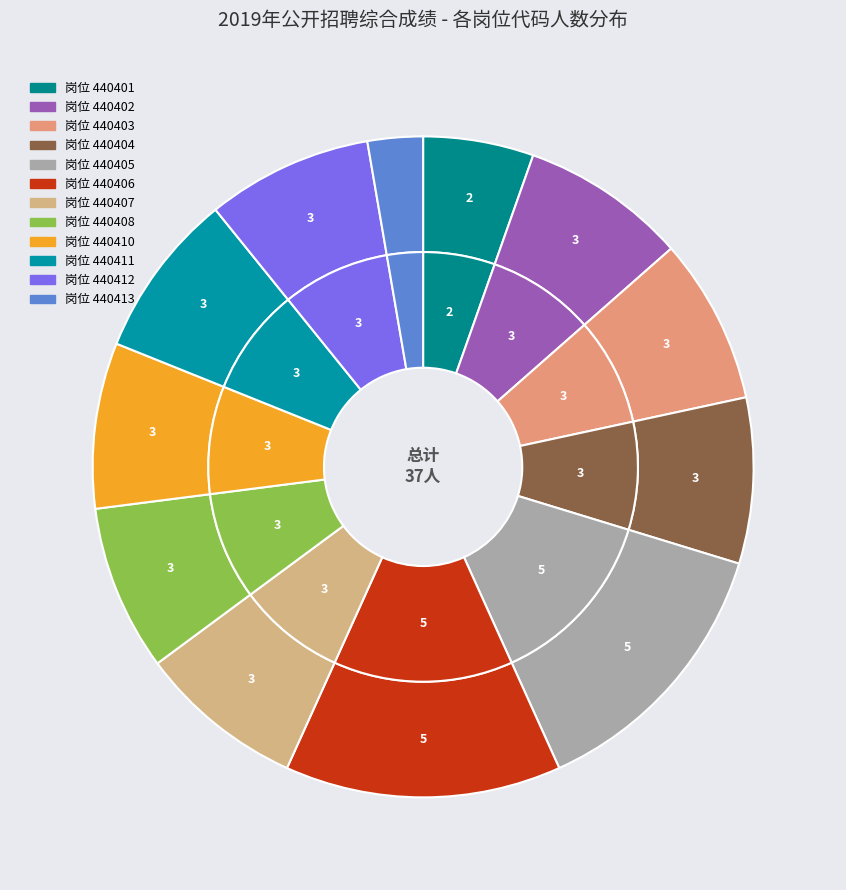

Does 440408 account for over 50% of the chart?

No